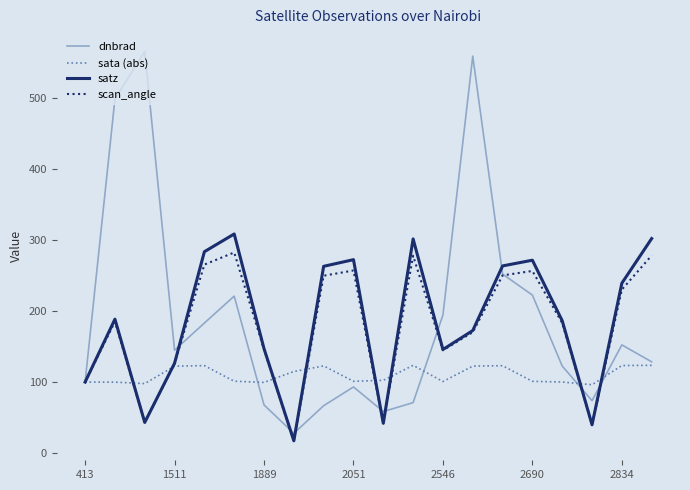

What is the minimum value for dnbrad?

27.8